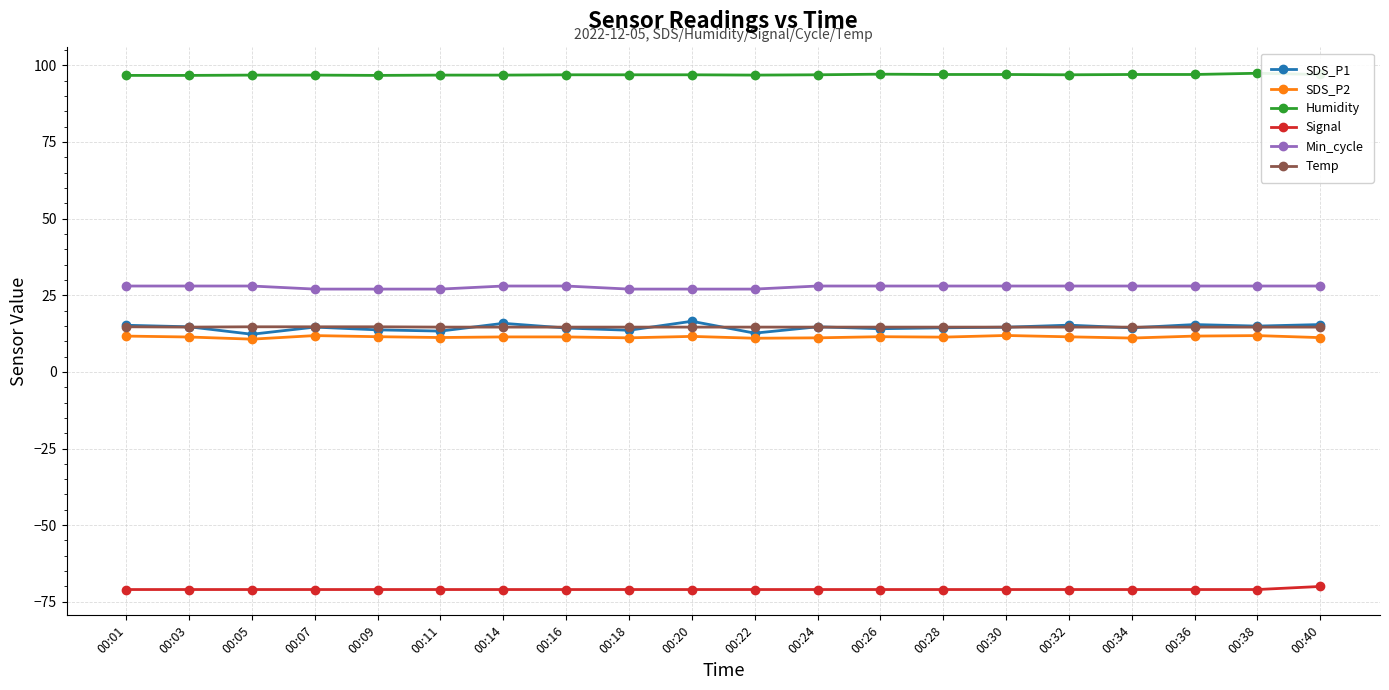

Which series has the largest range (max minus min)?

SDS_P1